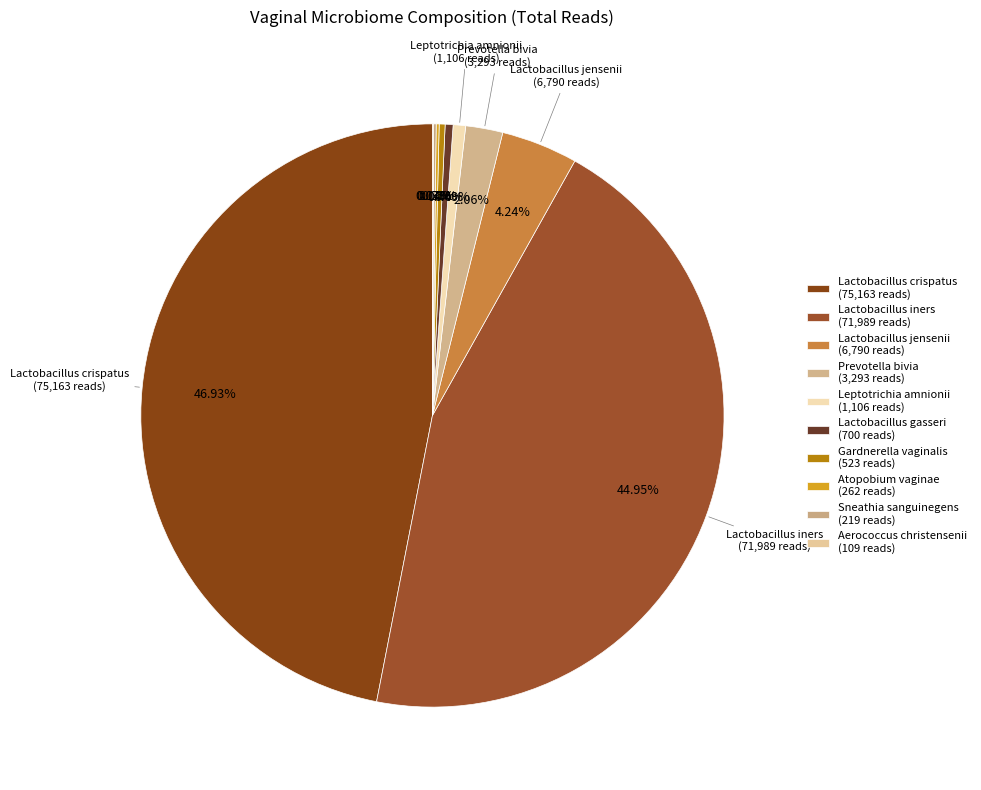

What percentage is the Lactobacillus iners slice, to the nearest percent?

45%